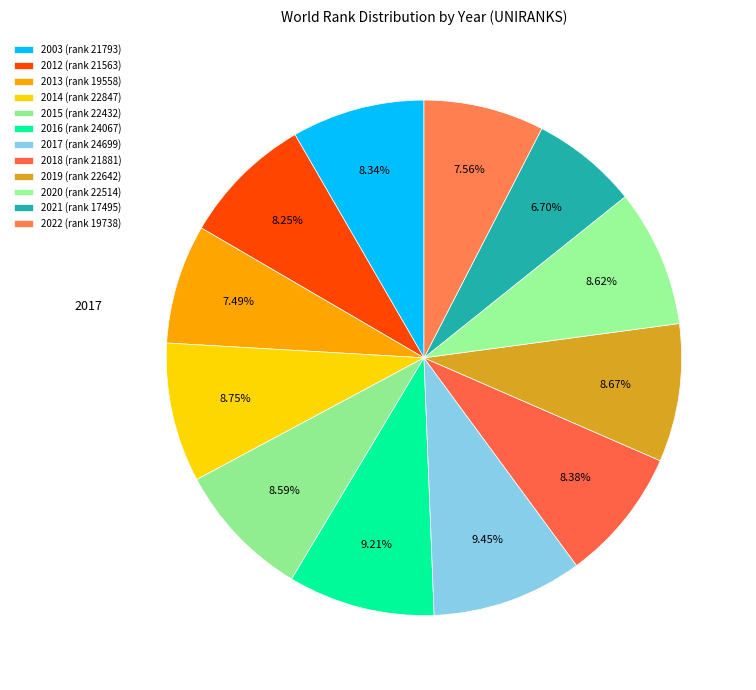

Does 2017 account for over 50% of the chart?

No